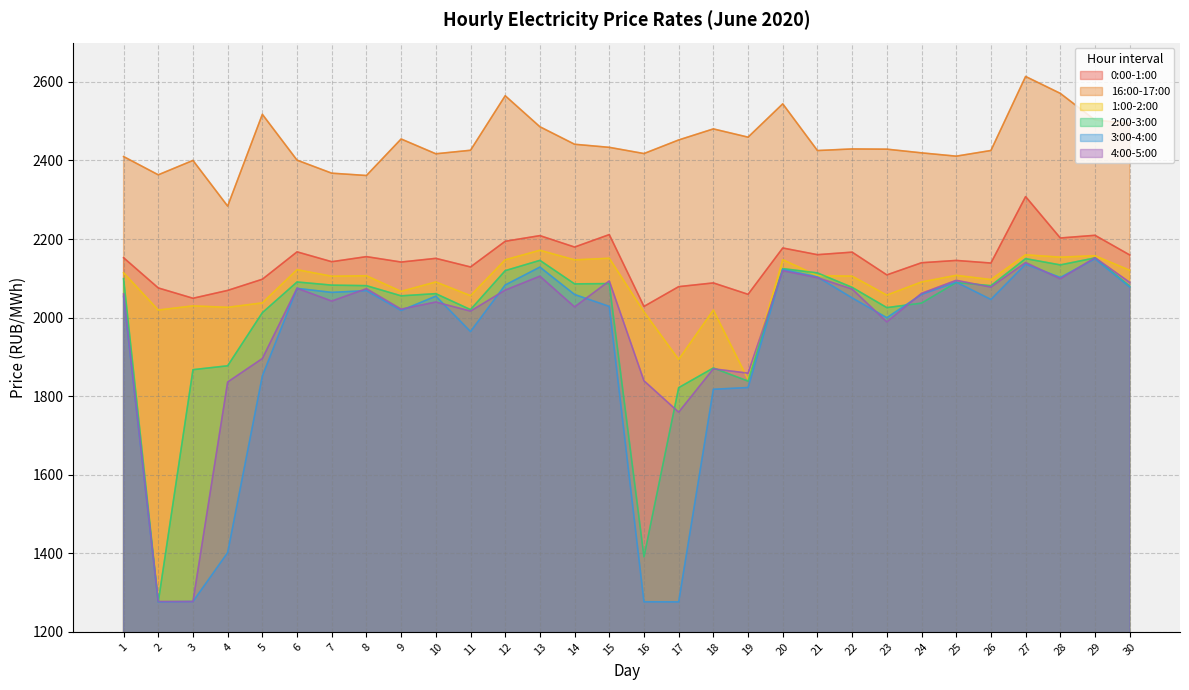

How many distinct data groups are displayed?

6